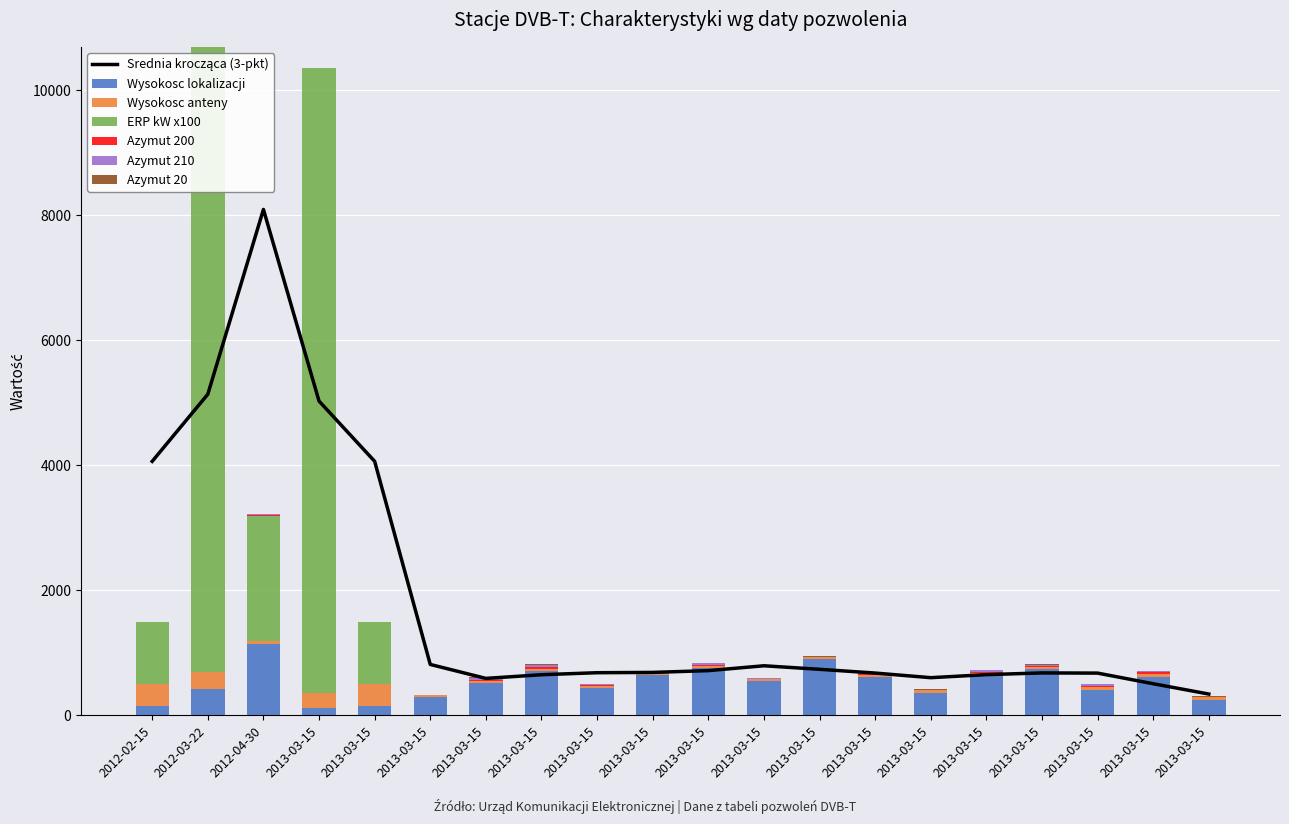

What is the sum of the Azymut 210 values at 2013-03-15 and 2013-03-15?

25.5